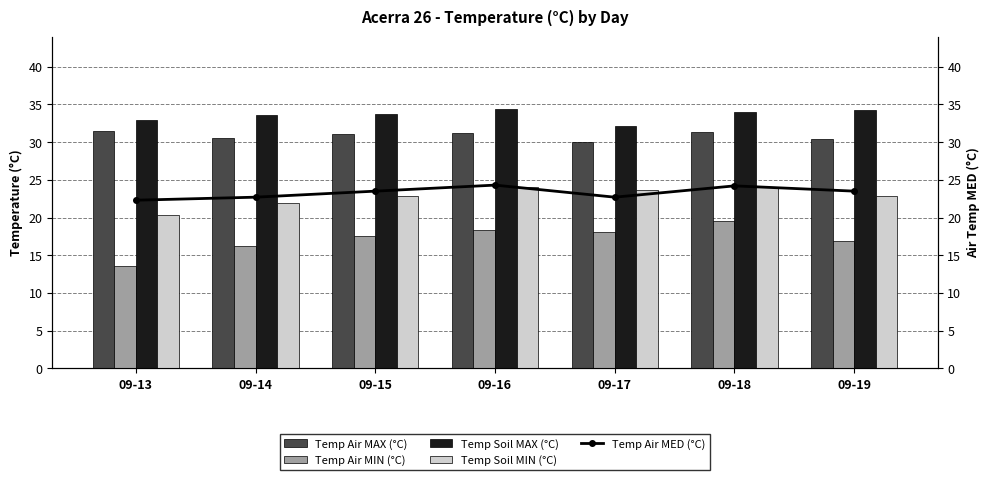

Reading left to right, extract all data points from this chart.

Temp Air MAX (°C): 31.5	30.5	31.1	31.2	30.0	31.3	30.4
Temp Air MIN (°C): 13.6	16.2	17.5	18.4	18.1	19.5	16.9
Temp Soil MAX (°C): 32.9	33.6	33.7	34.4	32.1	34.0	34.3
Temp Soil MIN (°C): 20.4	21.9	22.9	24.0	23.6	24.1	22.9
Temp Air MED (°C): 22.3	22.7	23.5	24.3	22.7	24.2	23.5